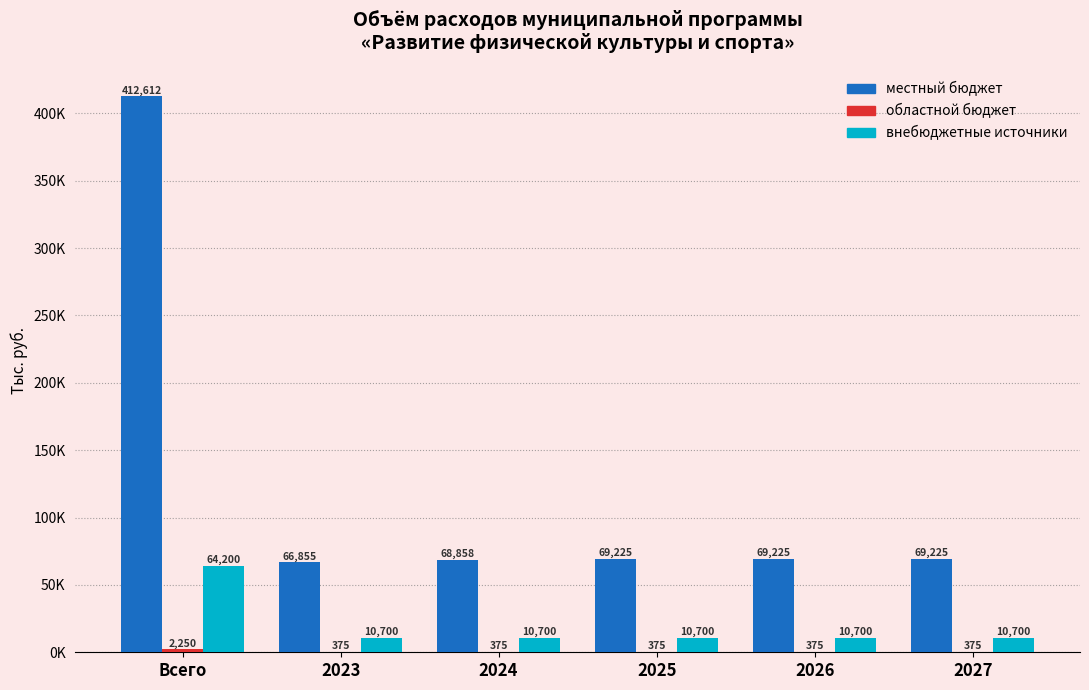

What is the spread (max minus min) of values at 2026?

68849.8